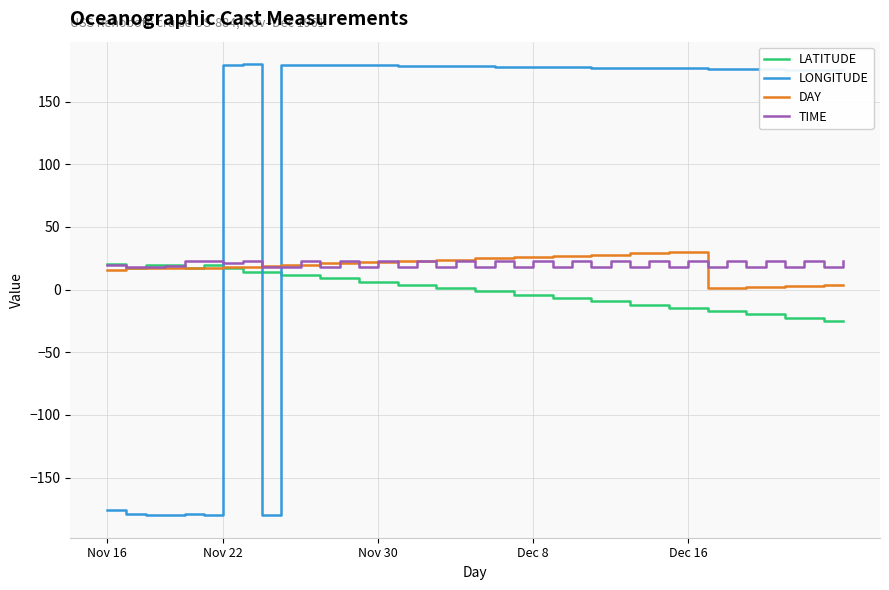

What is the highest value of the DAY series?

30.0